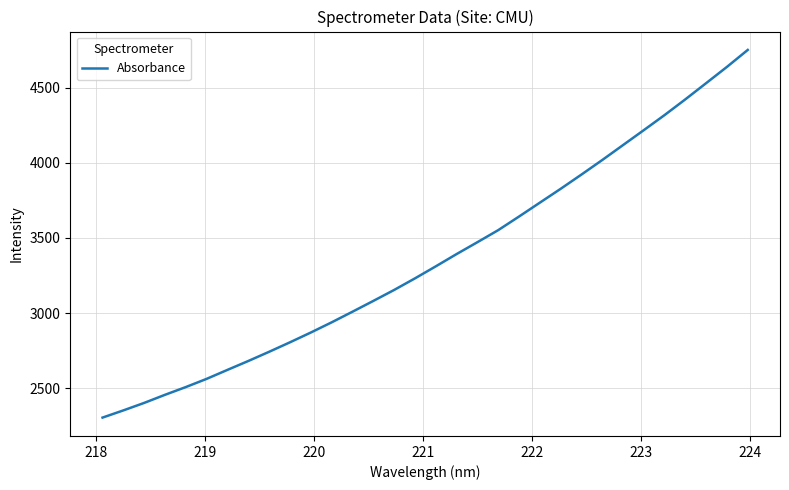

What is the difference between the maximum and minimum values?

2448.1